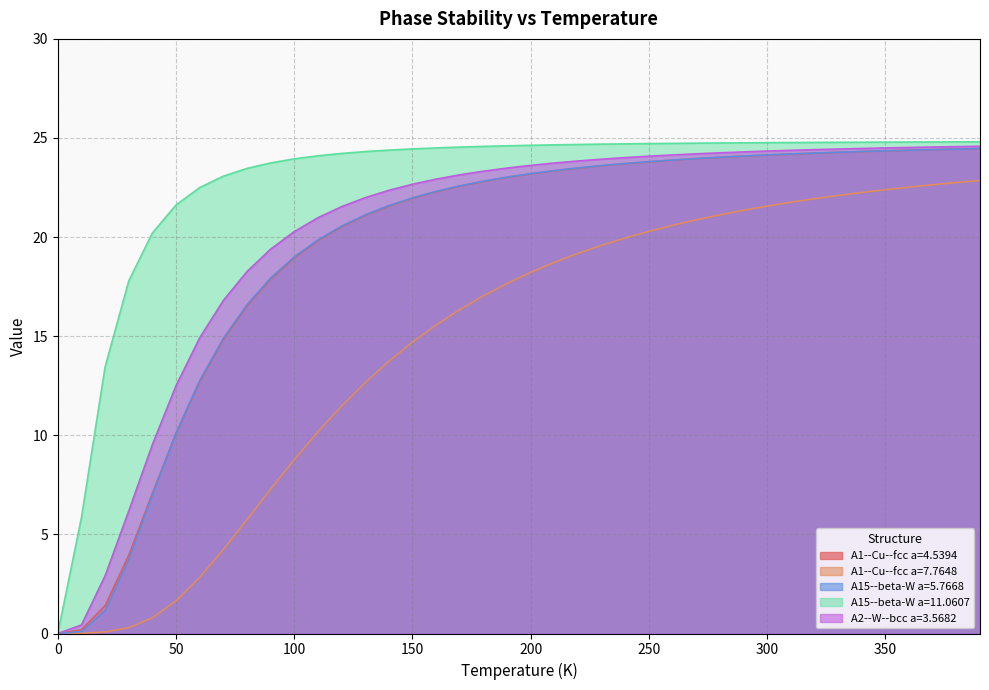

Between 210 and 220, which series saw the biggest shift?

A1--Cu--fcc a=7.7648